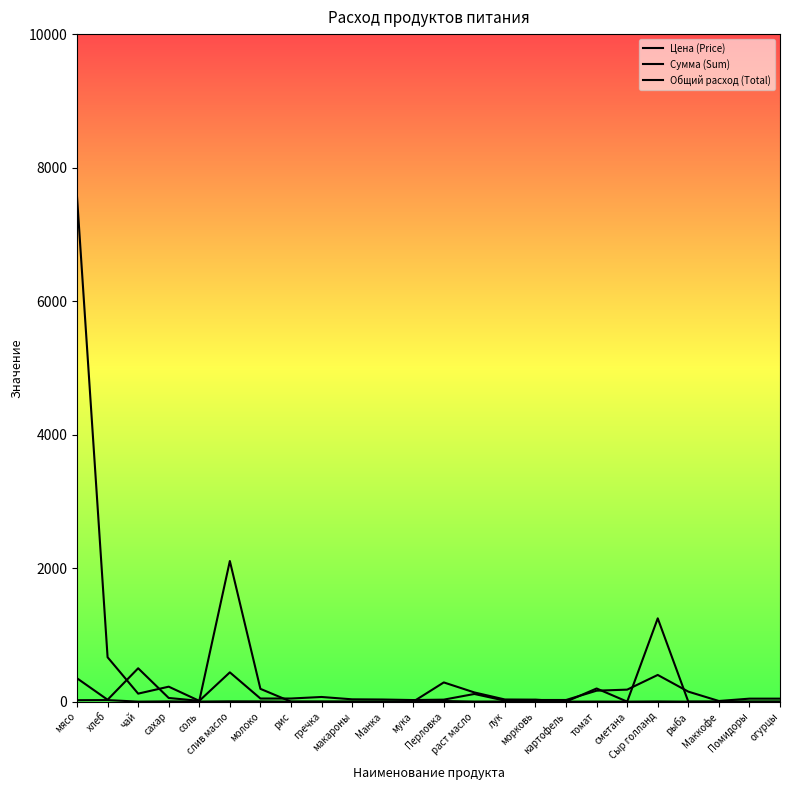

Between гречка and картофель, which series saw the biggest shift?

Цена (Price)